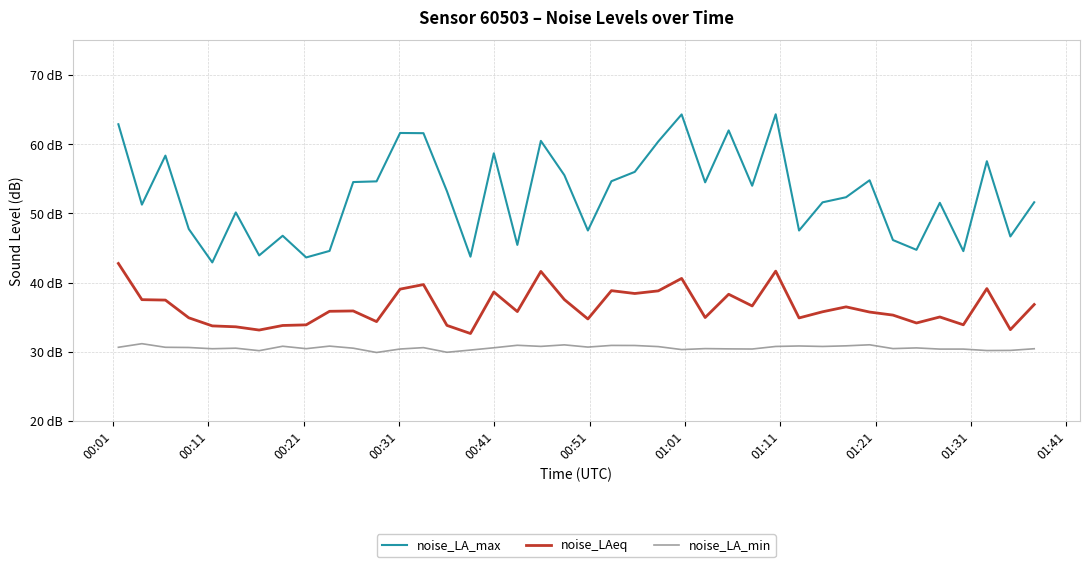

What are all the series names shown in the legend?

noise_LA_max, noise_LAeq, noise_LA_min